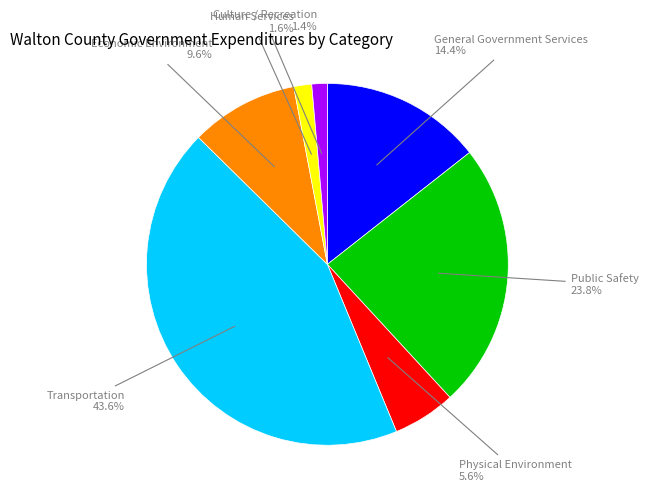

Does any single category account for the majority?

No